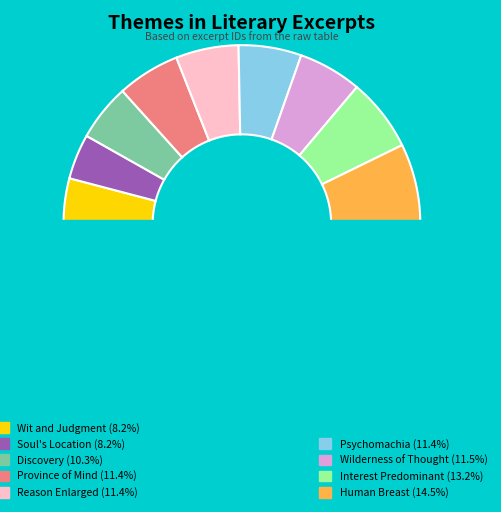

How many slices are in this pie chart?

9